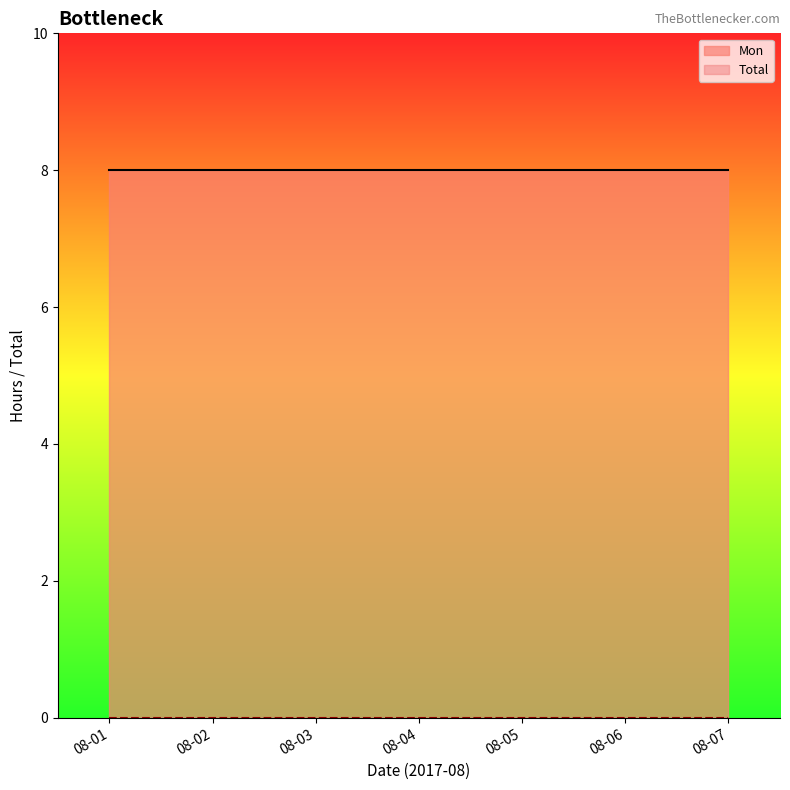

True or false: Total_line has more than 1 interior local peaks.

False